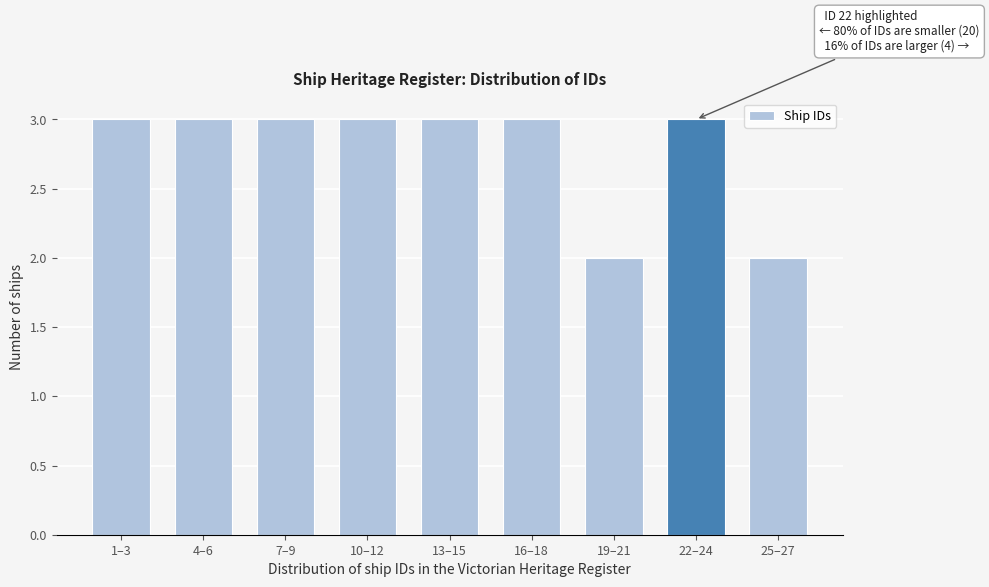

Reading right to left, transcribe all the data shown in this chart.

2	3	2	3	3	3	3	3	3